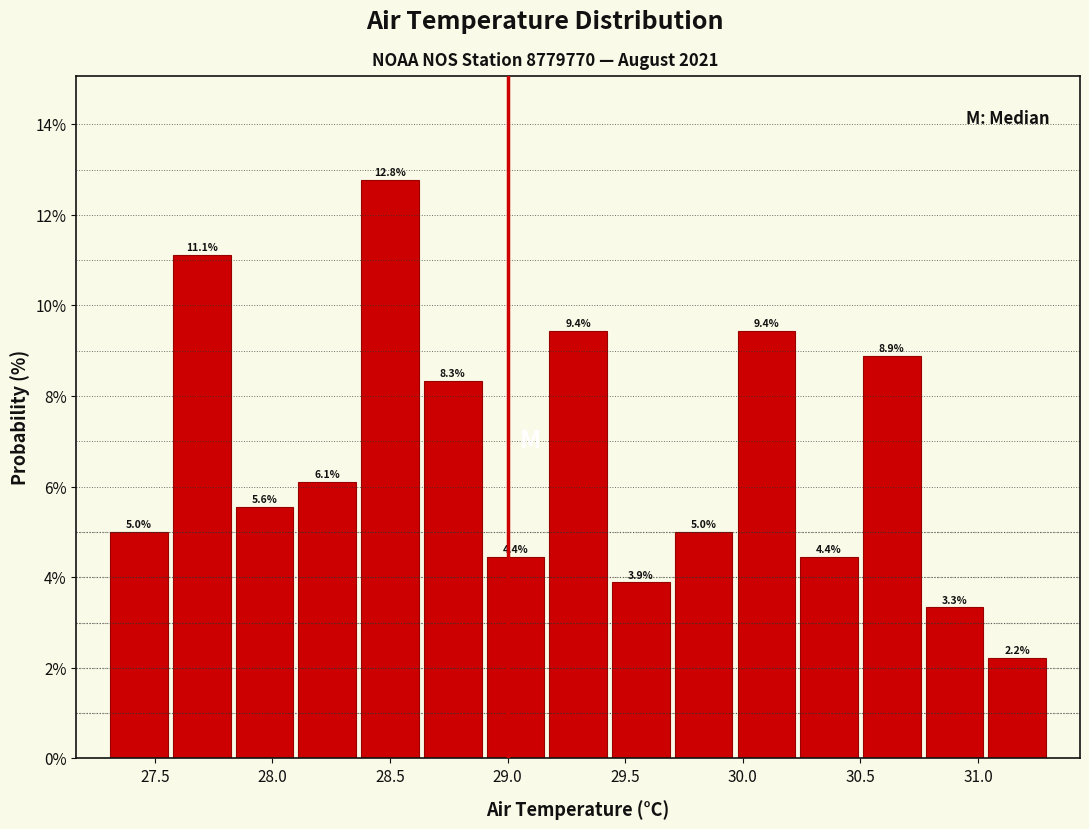

Reading left to right, transcribe this chart: for each bar, give the range it covers on the x-axis and its height. The bar edges are not printed on the chart, so give them approximately, as read against the axis.

27.30 to 27.55: 5.0
27.55 to 27.85: 11.1
27.85 to 28.10: 5.6
28.10 to 28.35: 6.1
28.35 to 28.65: 12.8
28.65 to 28.90: 8.3
28.90 to 29.15: 4.4
29.15 to 29.45: 9.4
29.45 to 29.70: 3.9
29.70 to 29.95: 5.0
29.95 to 30.25: 9.4
30.25 to 30.50: 4.4
30.50 to 30.75: 8.9
30.75 to 31.05: 3.3
31.05 to 31.30: 2.2